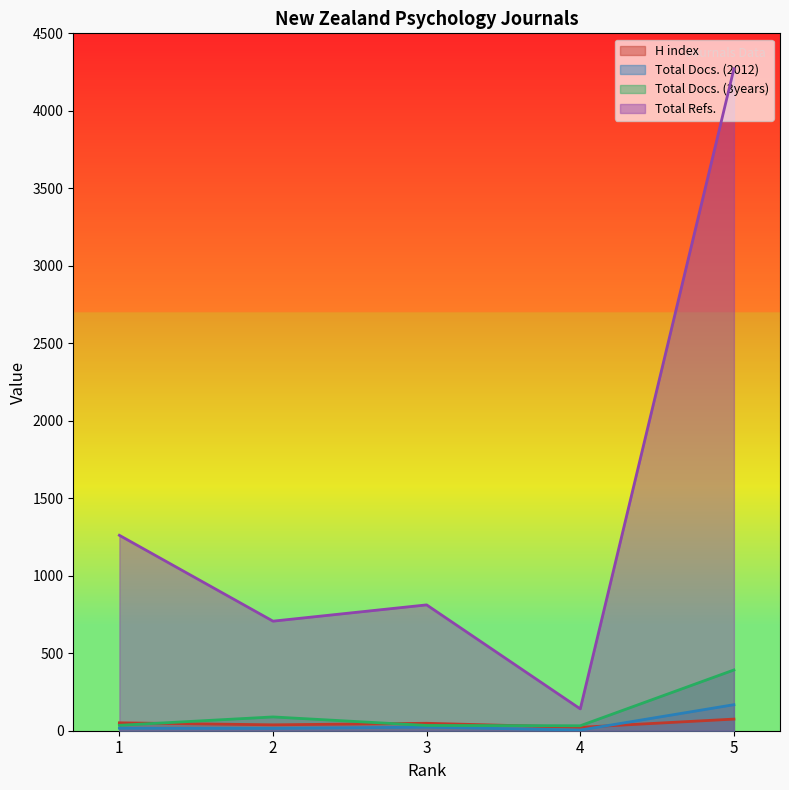

How many interior local valleys does the Total Refs. series have?

2